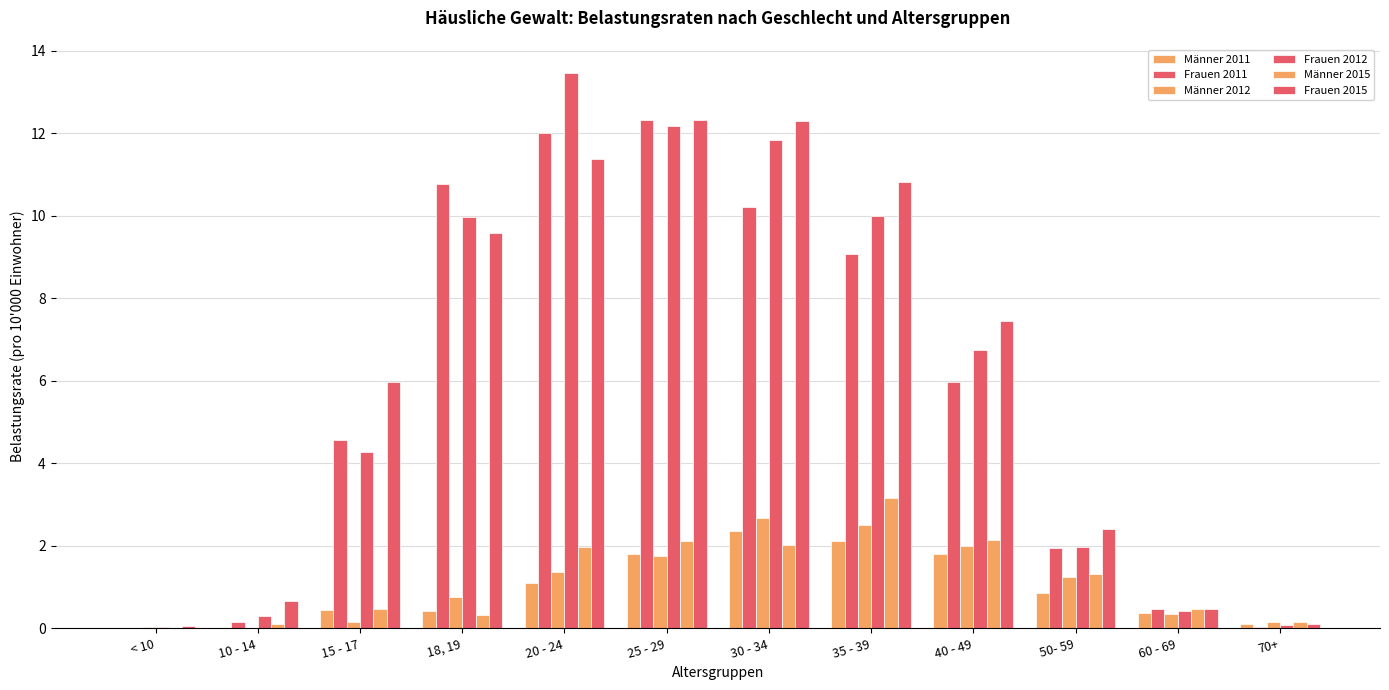

At which label does Männer 2015 first exceed 1?

20 - 24